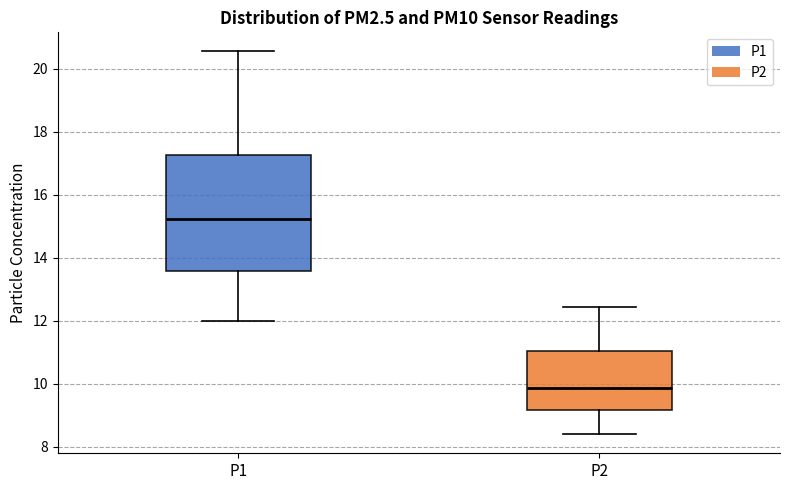

Reading left to right, read every box against the y-axis: the position of its median line, the range the box covers, and the ends of its whiskers. The values are not printed on the chart, so give them approximately, as read against the axis.

P1: median 15.2, box 13.6 to 17.2, whiskers 12.0 to 20.6
P2: median 9.8, box 9.2 to 11.0, whiskers 8.4 to 12.4